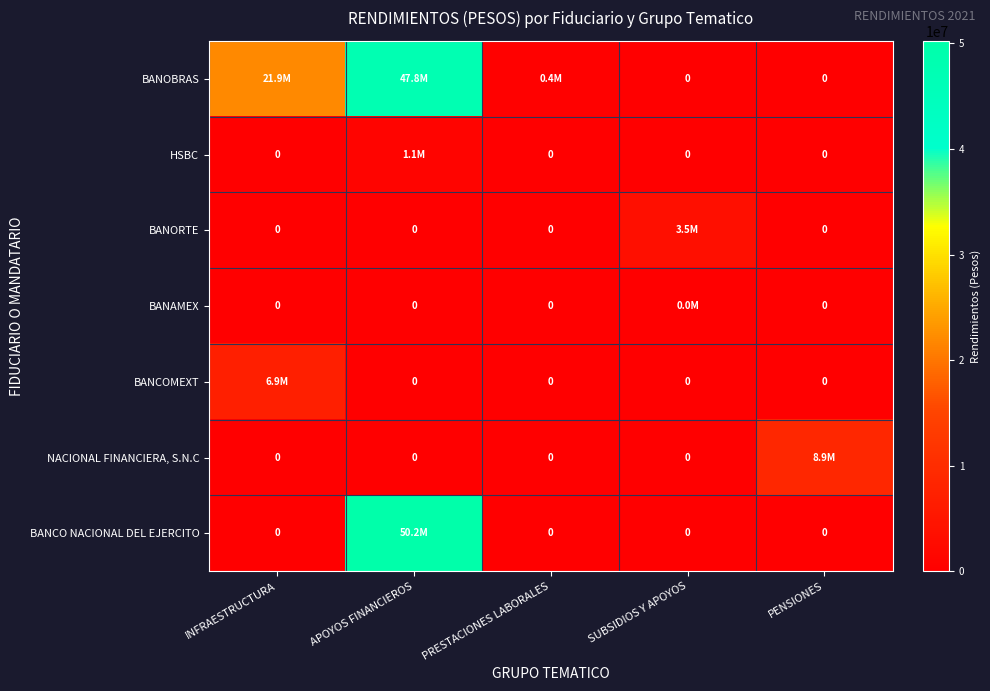

At which category is the sum across all series the highest?

APOYOS FINANCIEROS